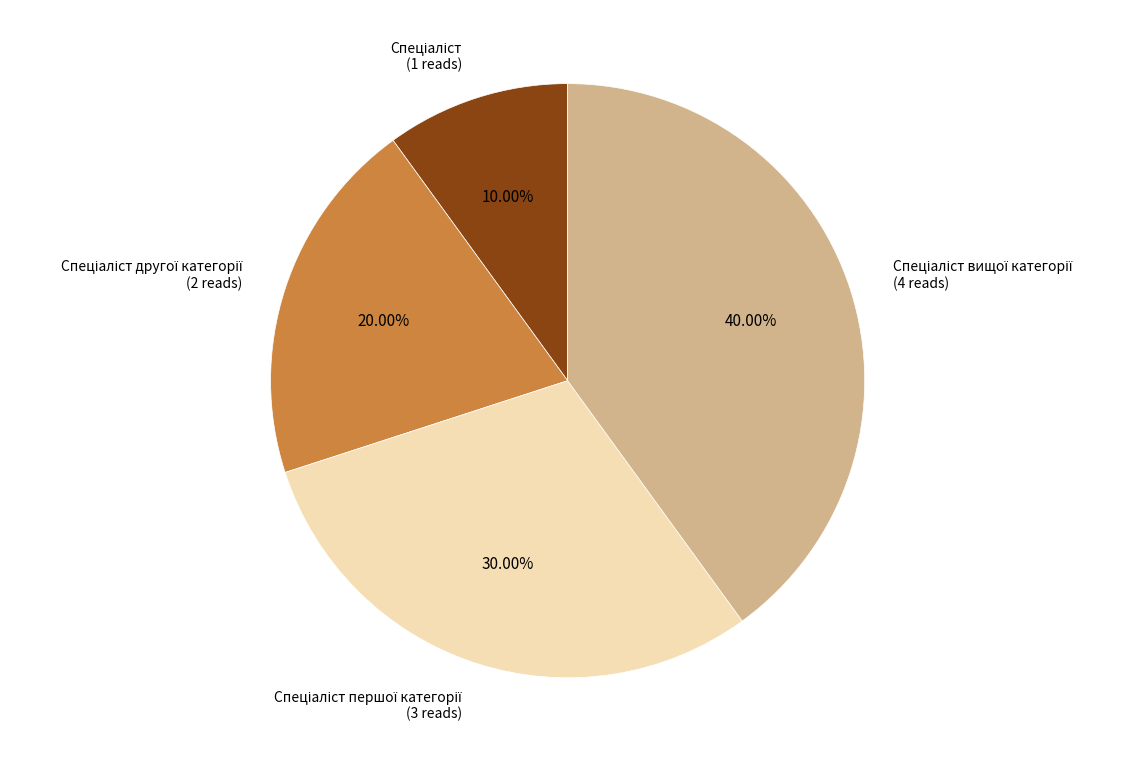

To the nearest percent, what is the difference between the largest and smallest slice percentages?

30%